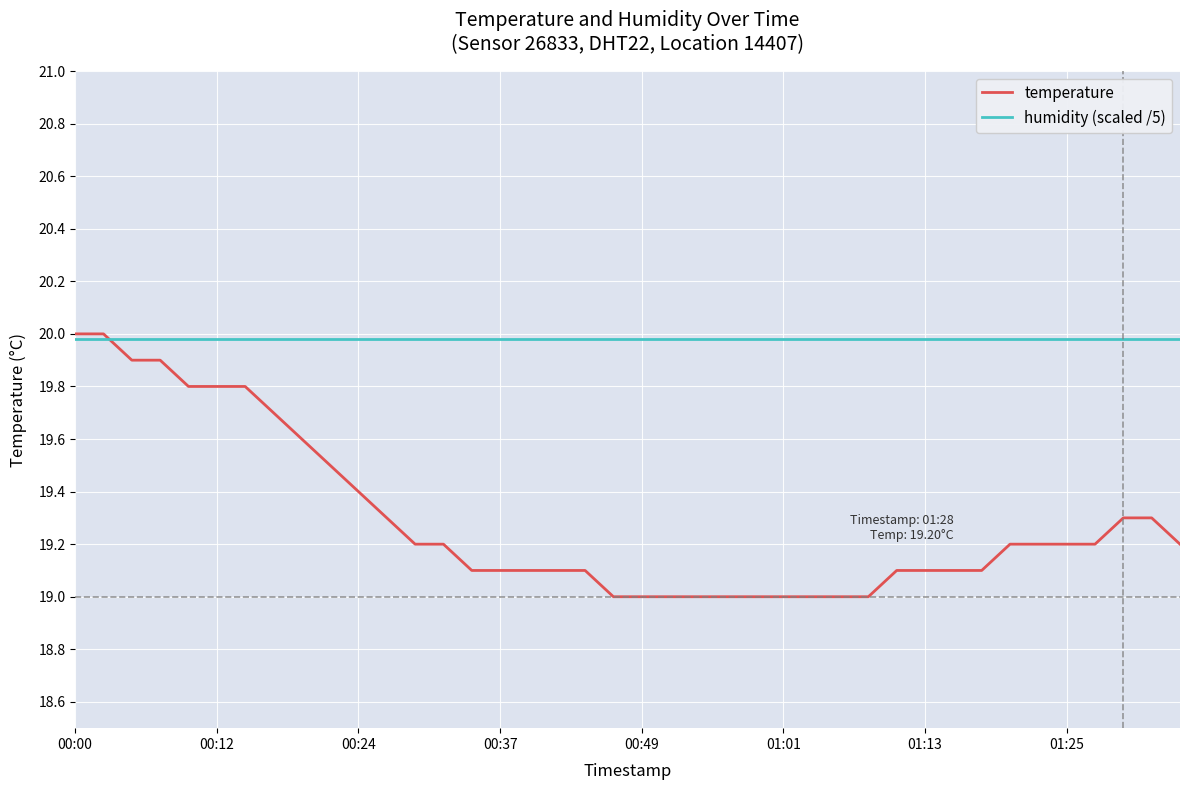

What is the maximum value shown in the chart?

20.0